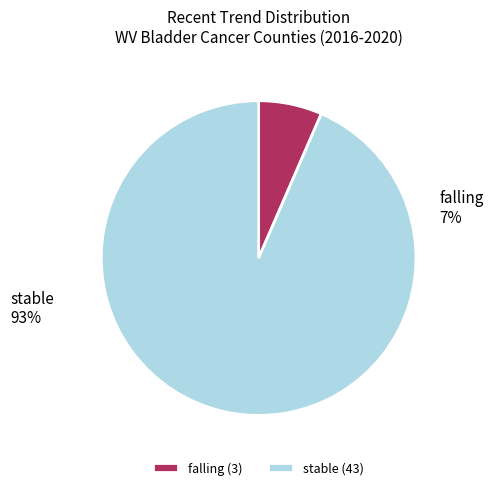

What percentage is the falling slice, to the nearest percent?

7%